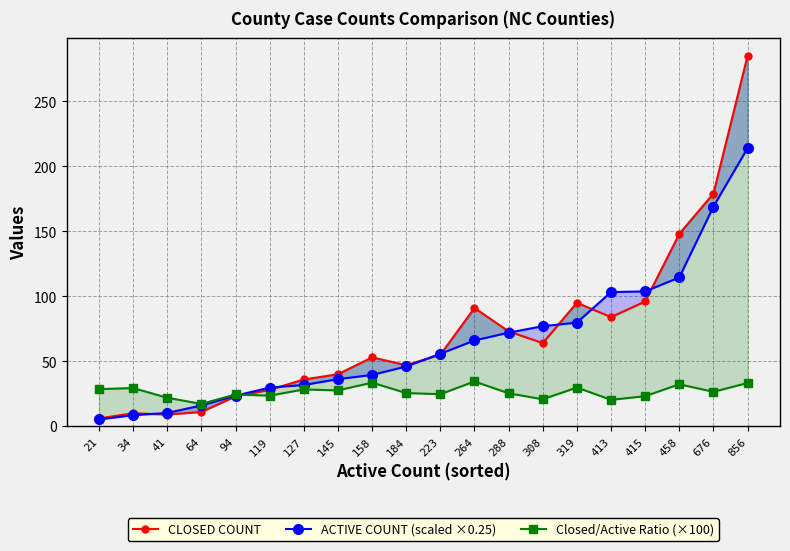

True or false: ACTIVE COUNT (scaled ×0.25) has more than 2 interior local peaks.

False